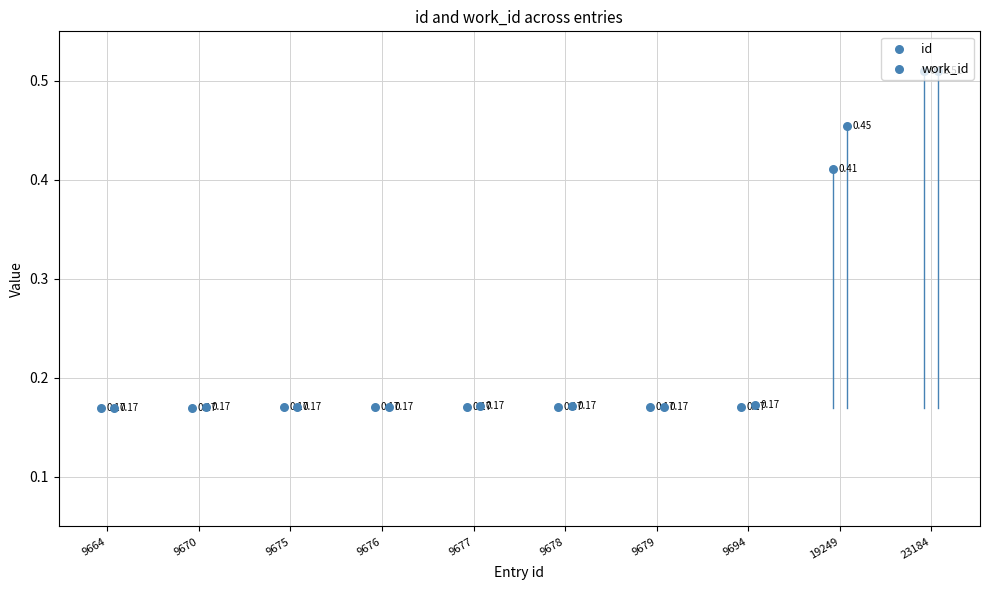

At how many categories does at least one series exceed 0?

10